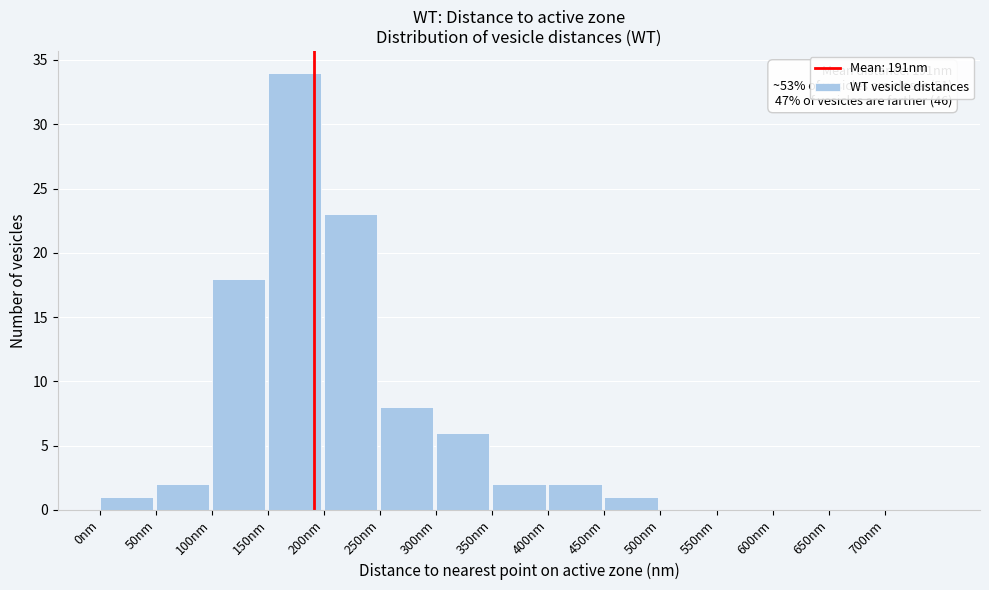

Which range on the x-axis has the tallest bar?

150 to 200